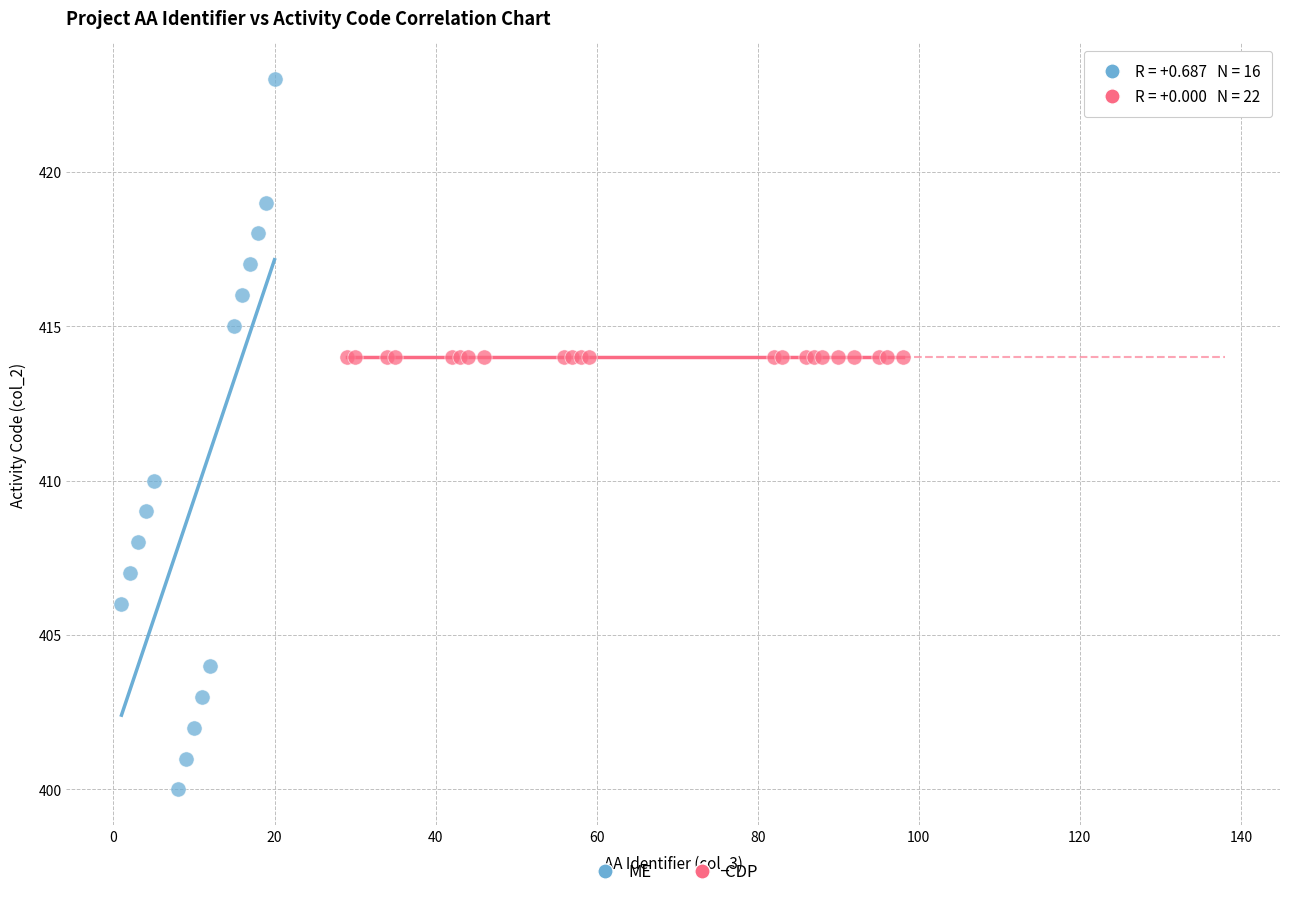

Which series contains the lowest Y value?

ME